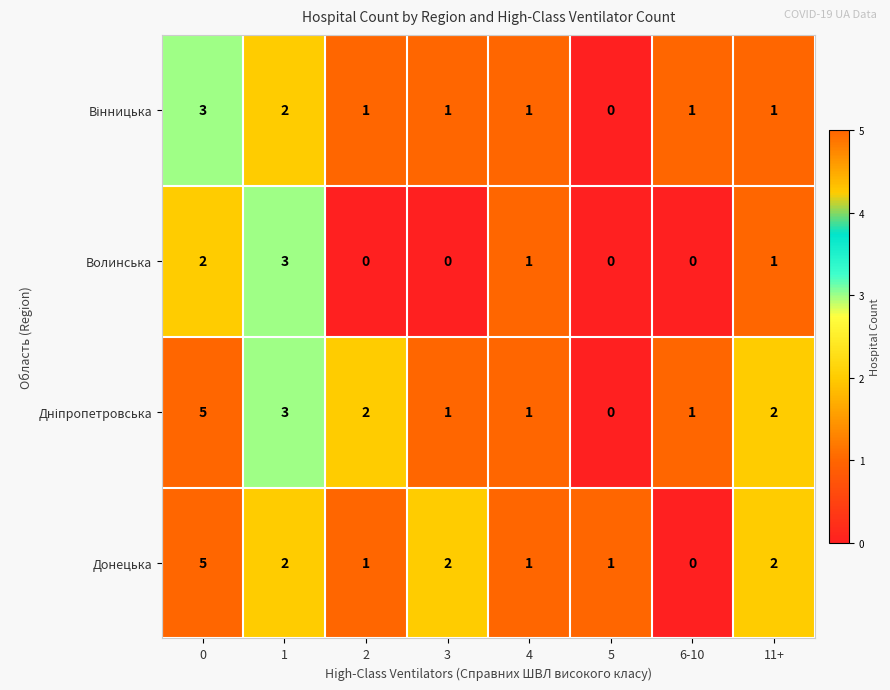

What is the total value across all series at 0?

15